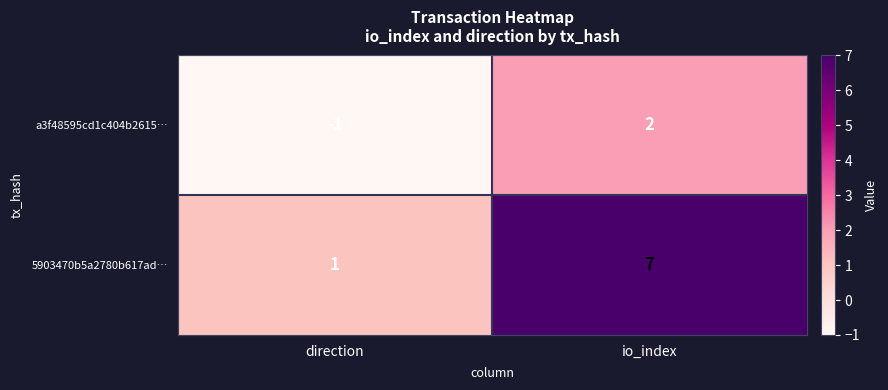

What is the greatest value displayed?

7